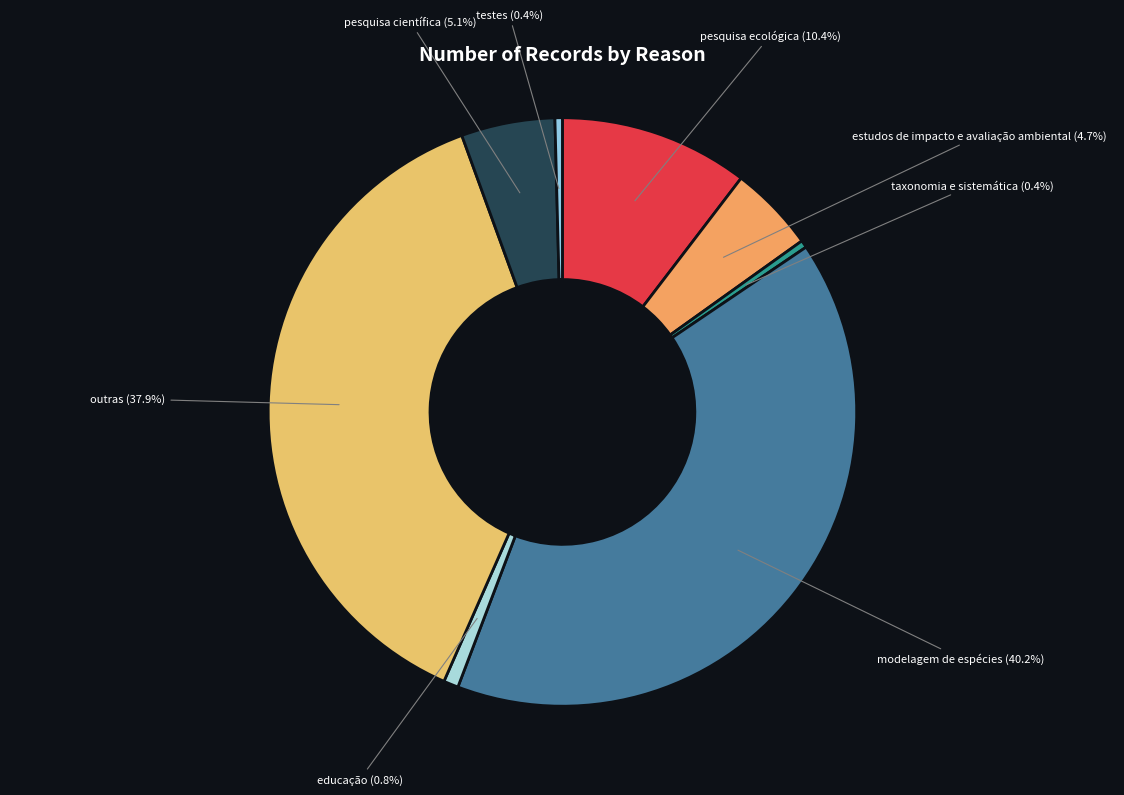

The testes slice represents 0% of the pie. True or false?

True